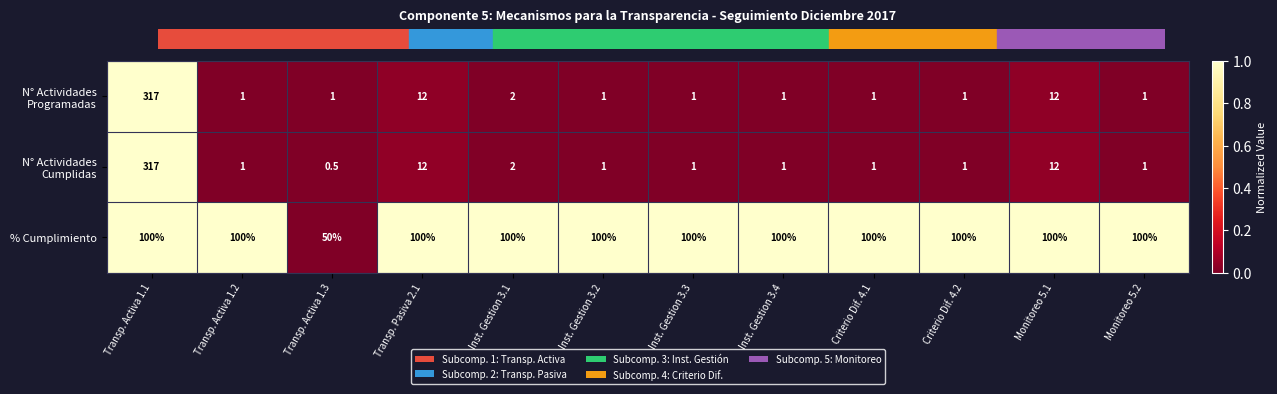

Is it true that % Cumplimiento equals 167.6 at Criterio Dif. 4.1?

False